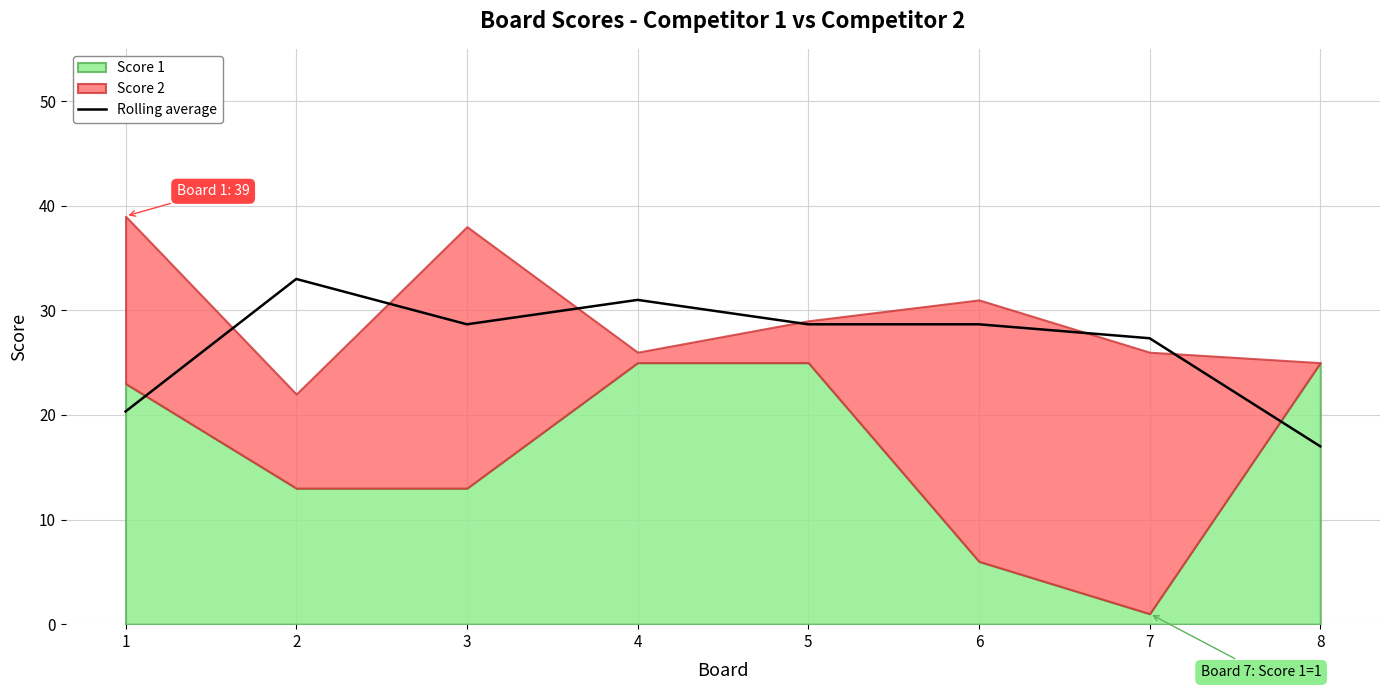

What is the lowest value of the Rolling average series?

17.0